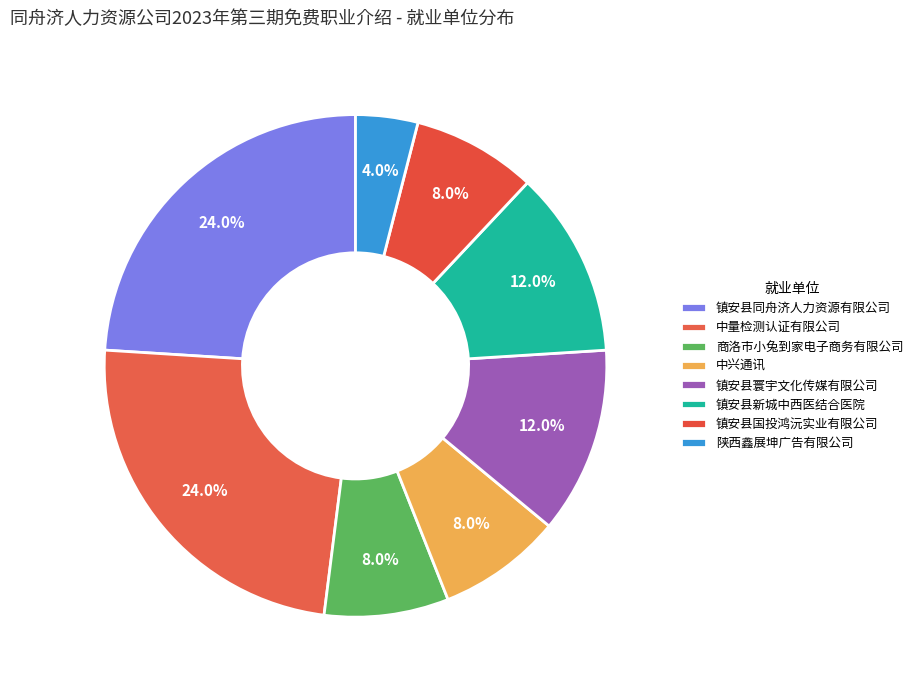

What percentage is NOT represented by 陕西鑫展坤广告有限公司?

96.0%